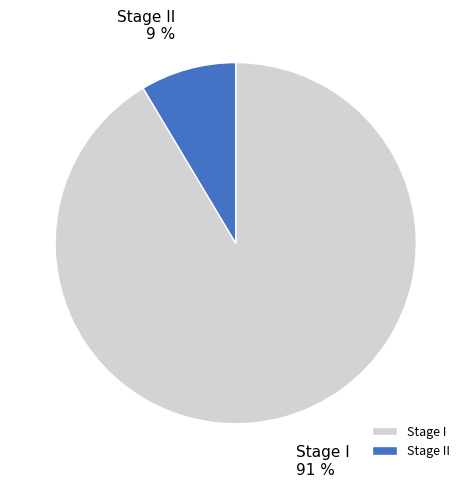

Which has a higher value, Stage I or Stage II?

Stage I